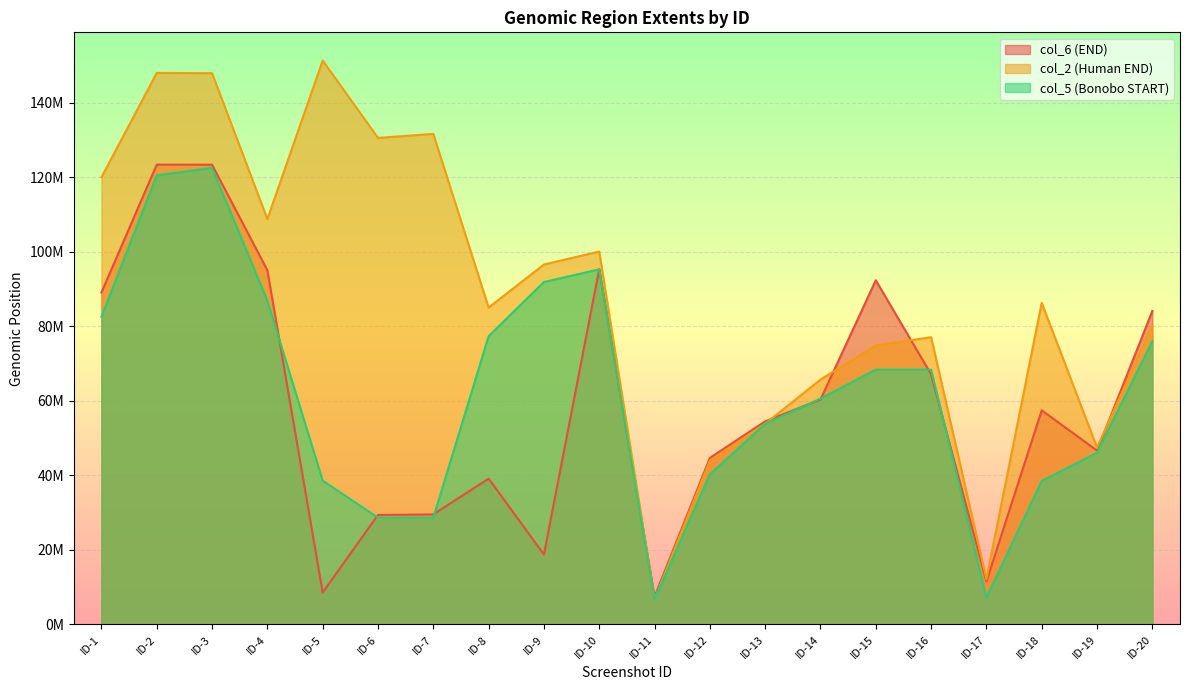

At which label does col_2 (Human END) reach its minimum?

ID-11